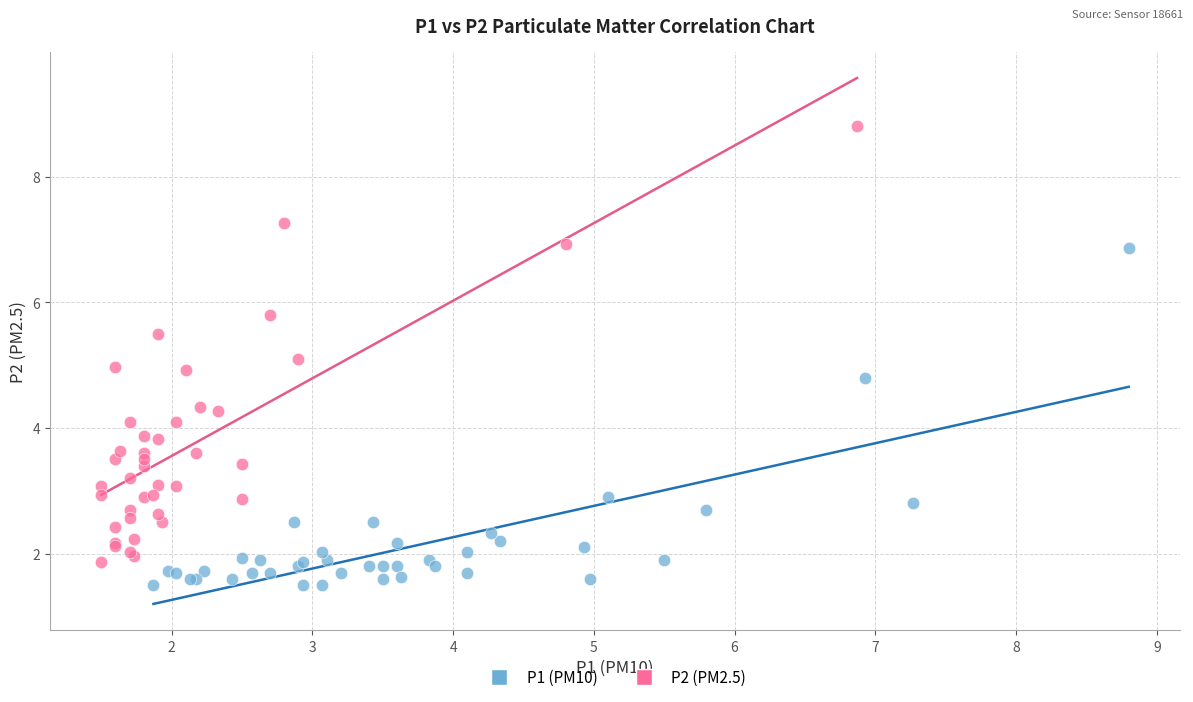

Which series has the largest Y range (max minus min)?

P2 (PM2.5)